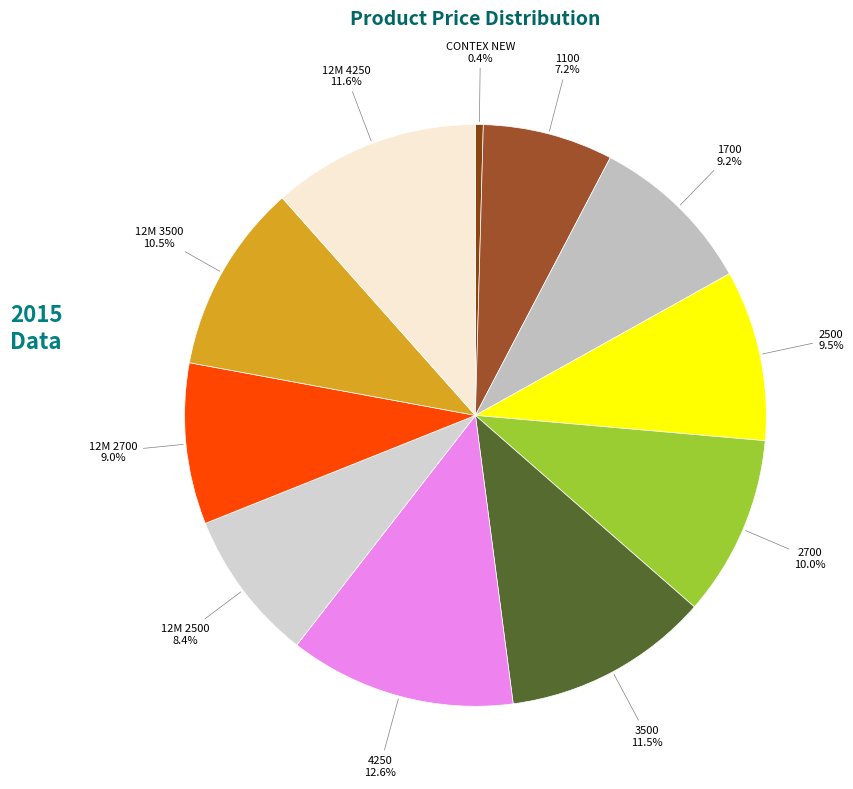

How much of the chart is everything except CONTEX NEW?

99.6%